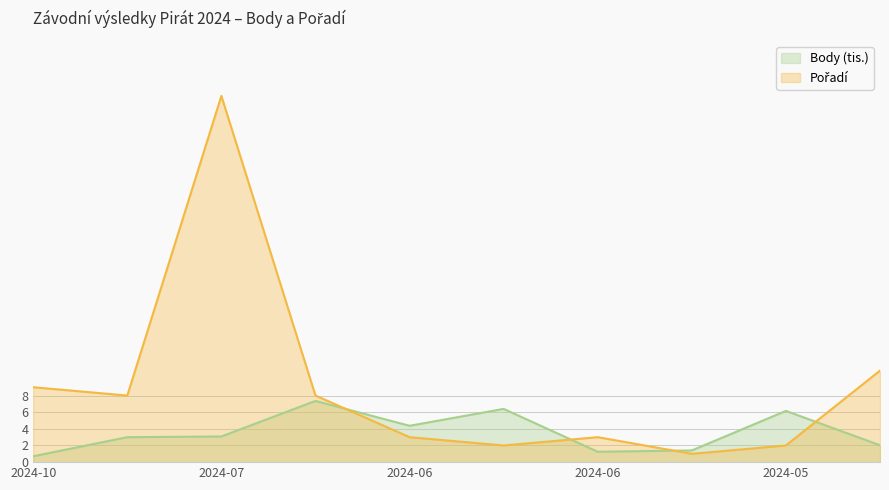

What are all the series names shown in the legend?

Body, Pořadí